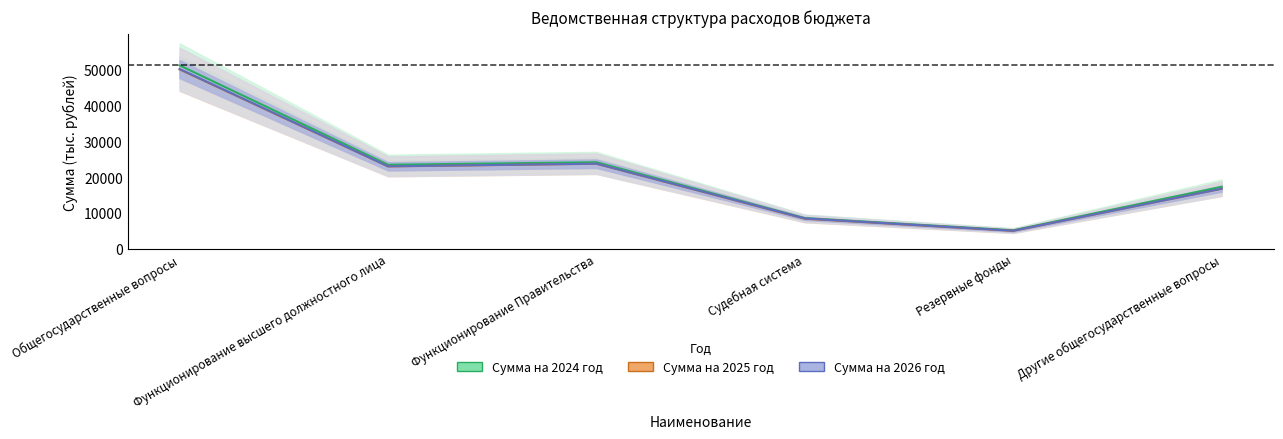

Which series changed the most between Функционирование Правительства and Другие общегосударственные вопросы?

Сумма на 2026 год